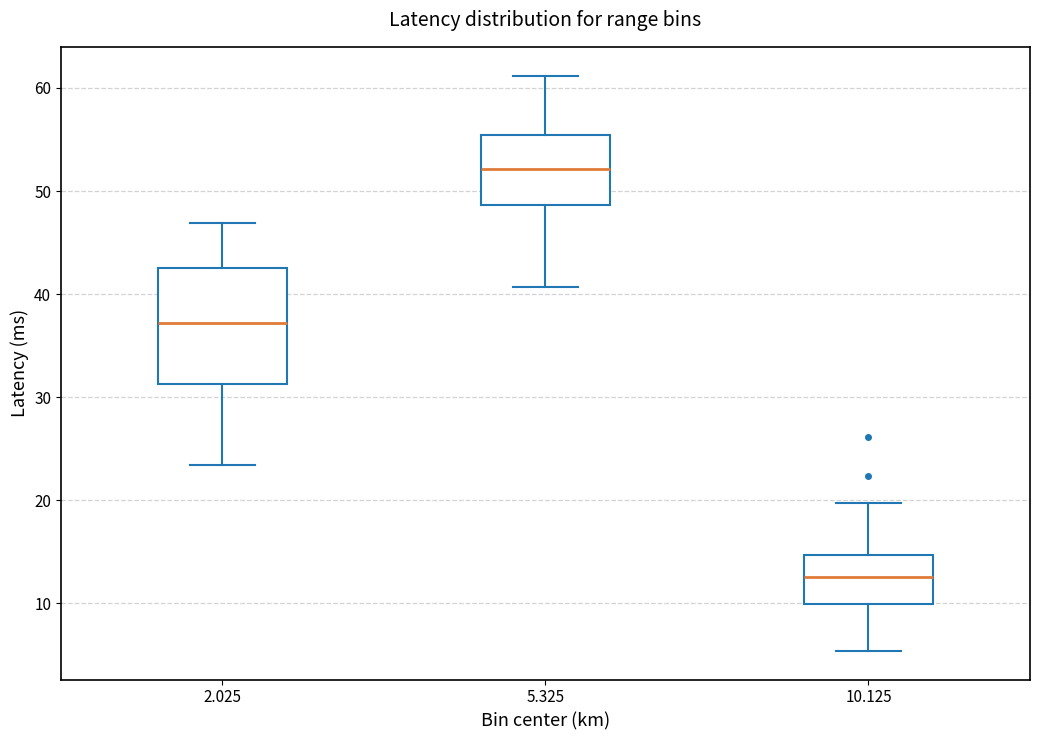

Where is the upper edge of the box at x = 5.325 on the y-axis? The values are not printed on the chart, so give them approximately, as read against the axis.

55